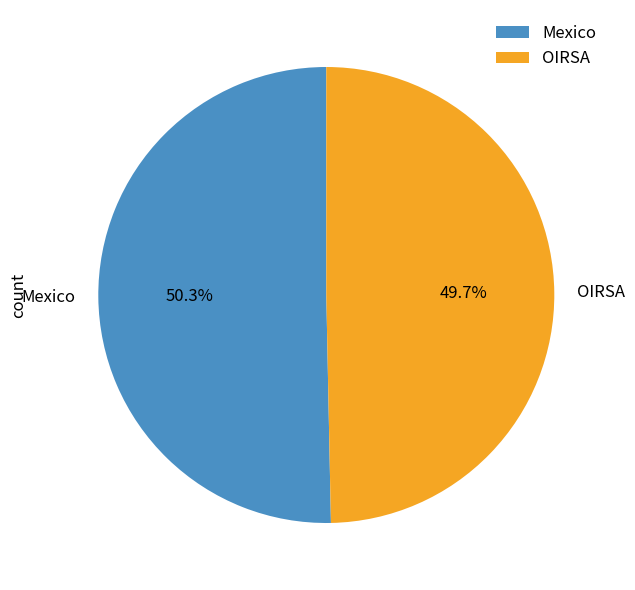

True or false: OIRSA accounts for 38% of the total.

False